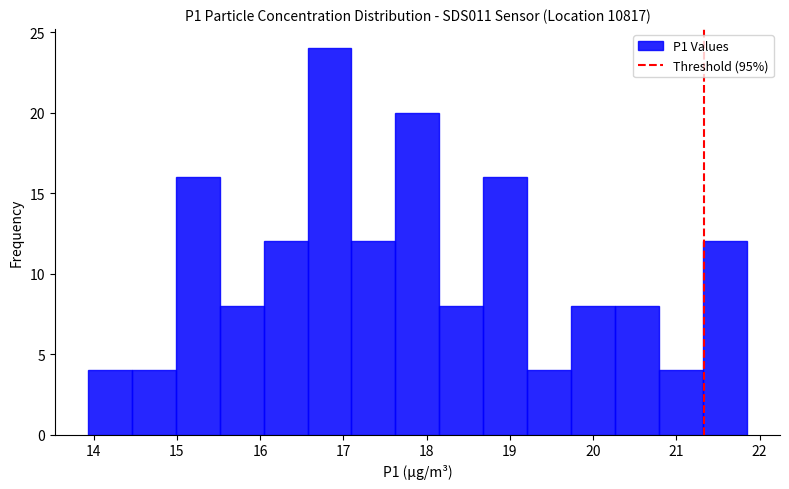

What is the height of the bar covering 18.2 to 18.7 on the x-axis? Neither the bar edges nor the heights are printed on the chart, so give them approximately, as read against the axes.

8